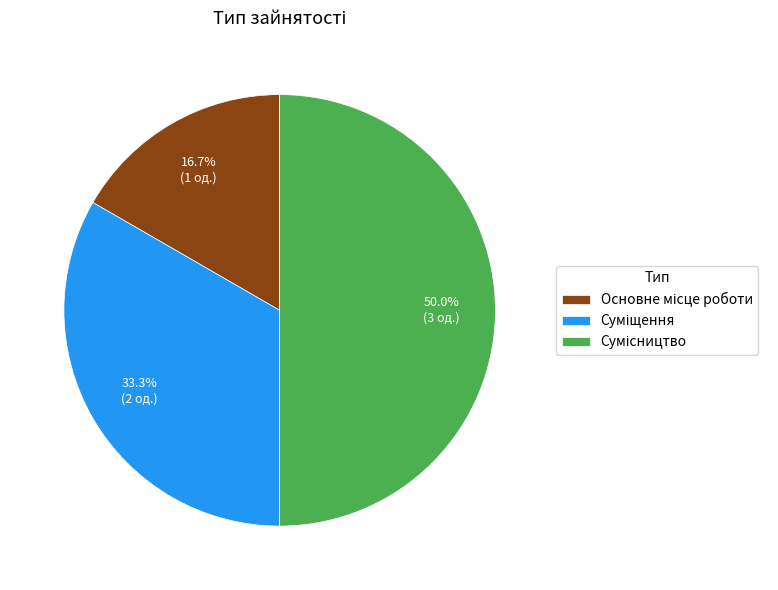

What is the ratio of the value at Сумісництво to the value at Суміщення?

1.5